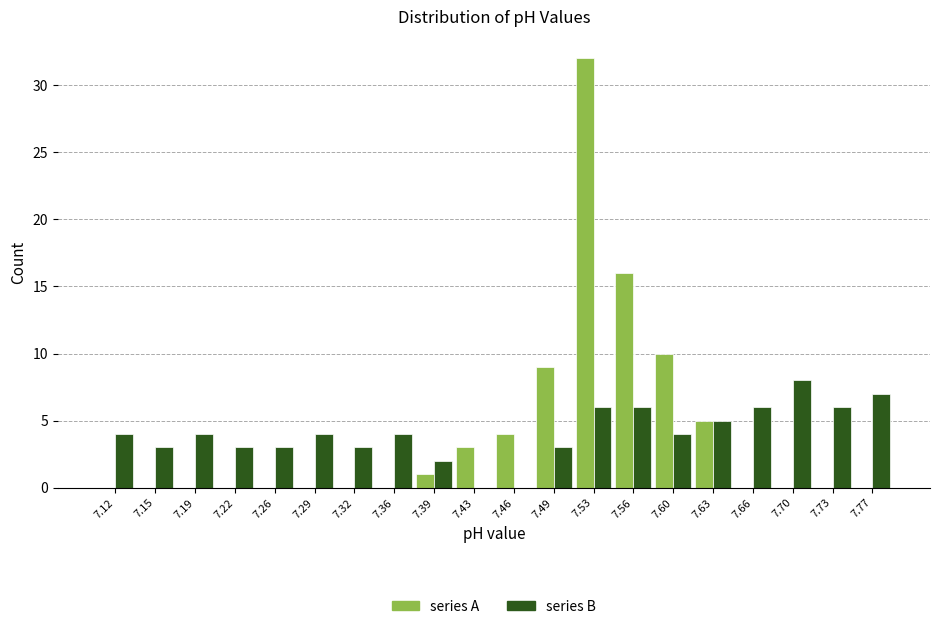

At which category does the chart reach its peak across all series?

7.53